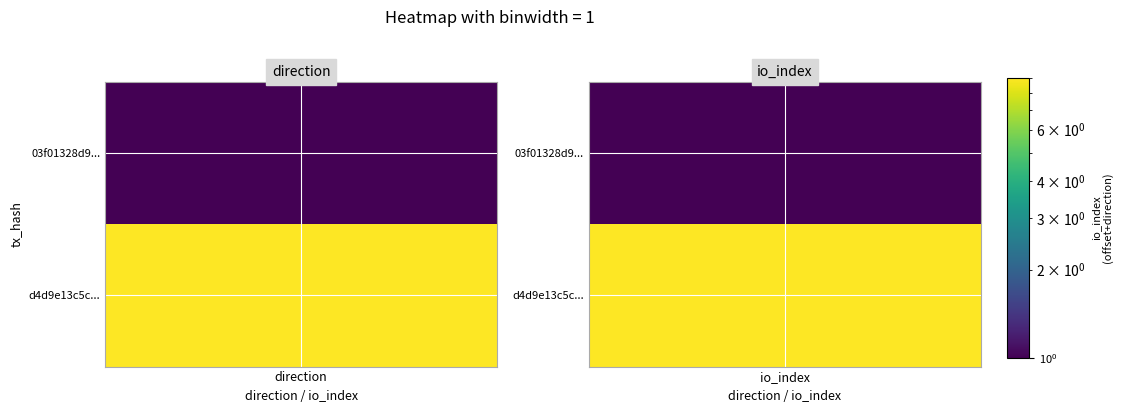

Which series has the largest total across all categories?

d4d9e13c5c056a3731c360d880787c1e23b544e